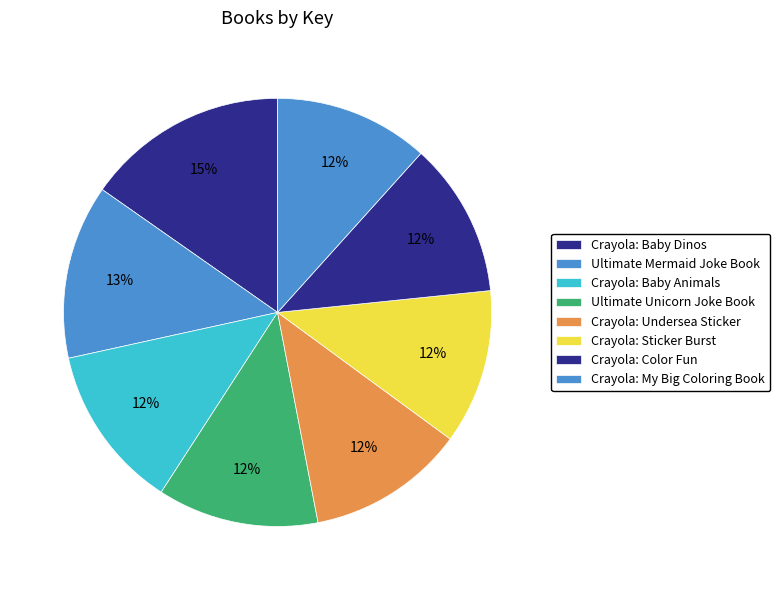

Count the number of slices in the pie.

8